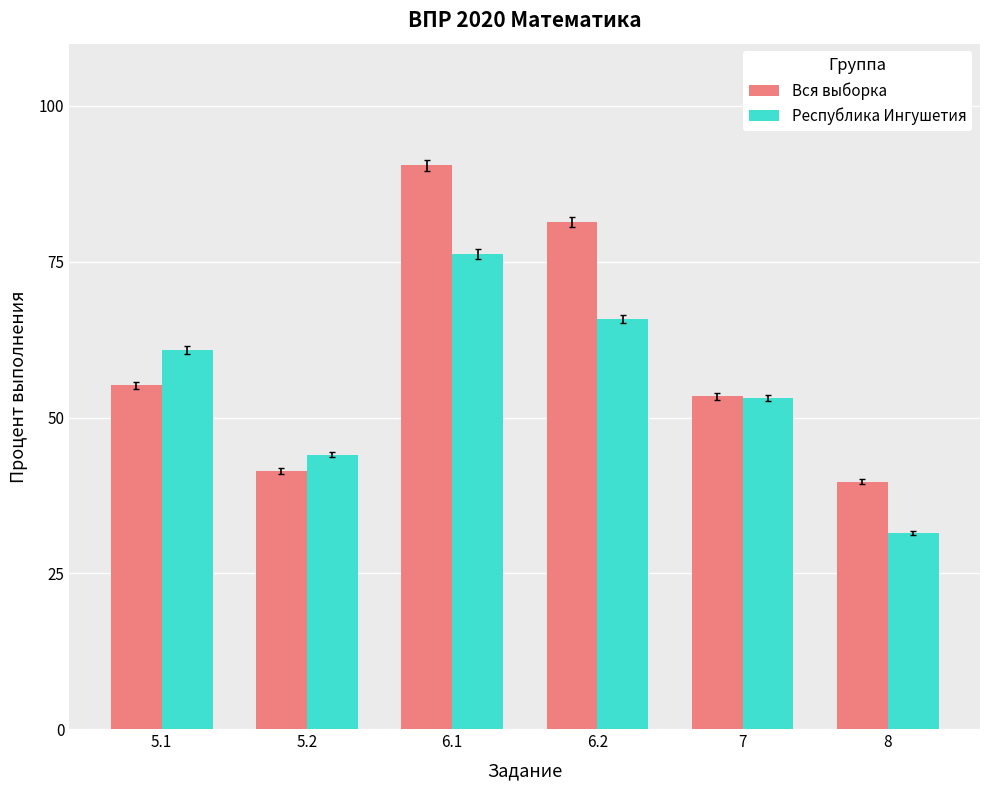

What is the approximate value of Республика Ингушетия at 5.1?

60.8